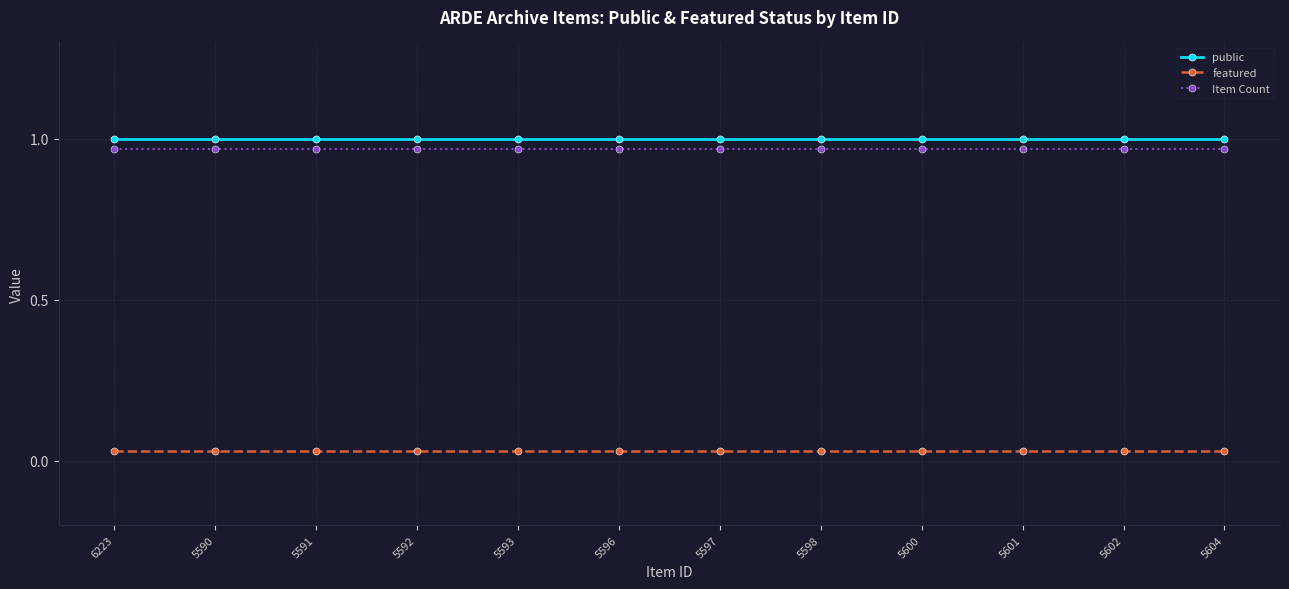

What is the label of the 11th point from the left?

5602